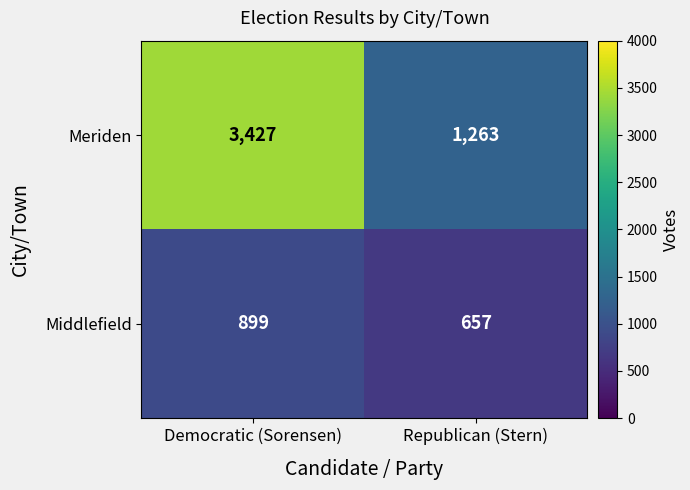

The Meriden series shows 4920 at Democratic (Sorensen). True or false?

False